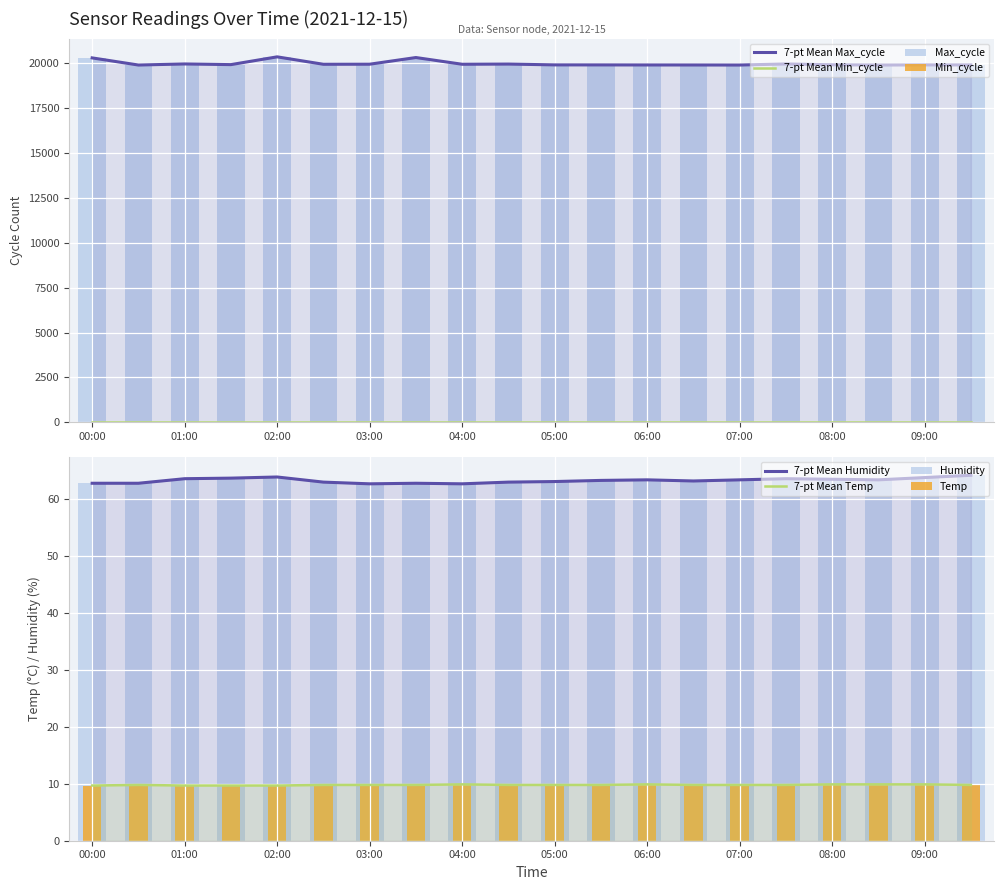

Which category has the lowest value in the Max_cycle series?

00:30